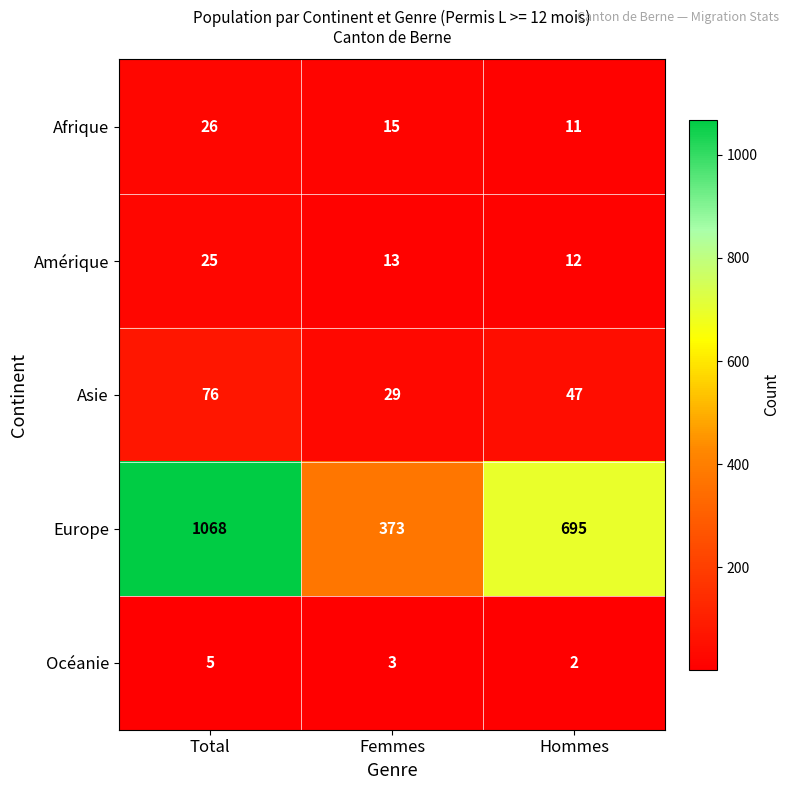

What is the sum of all Afrique values?

52